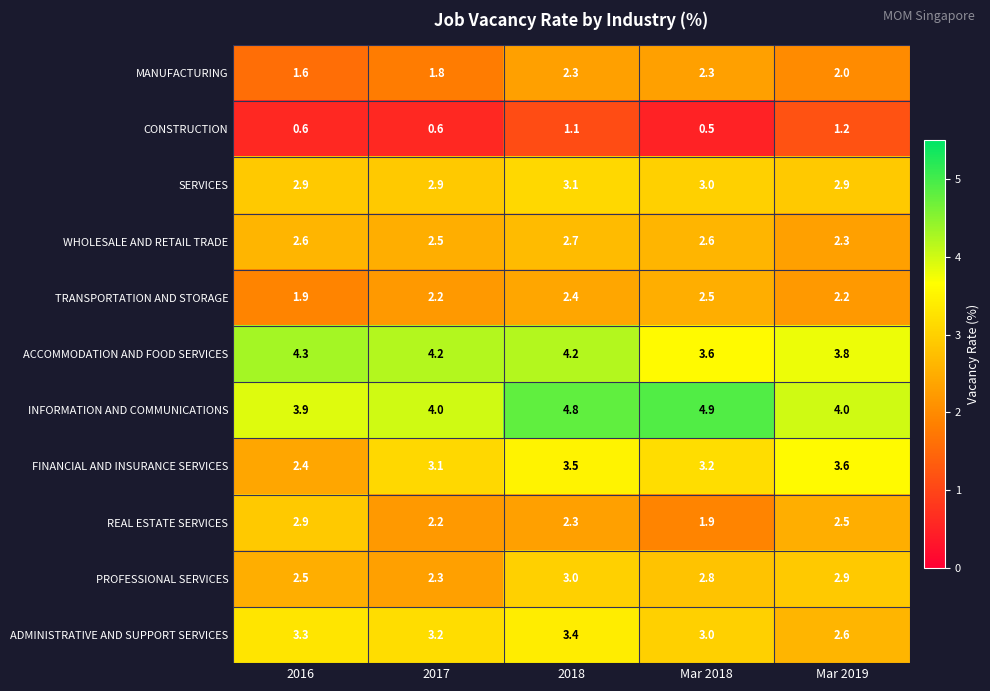

Between Mar 2018 and Mar 2019, which series saw the biggest shift?

INFORMATION AND COMMUNICATIONS